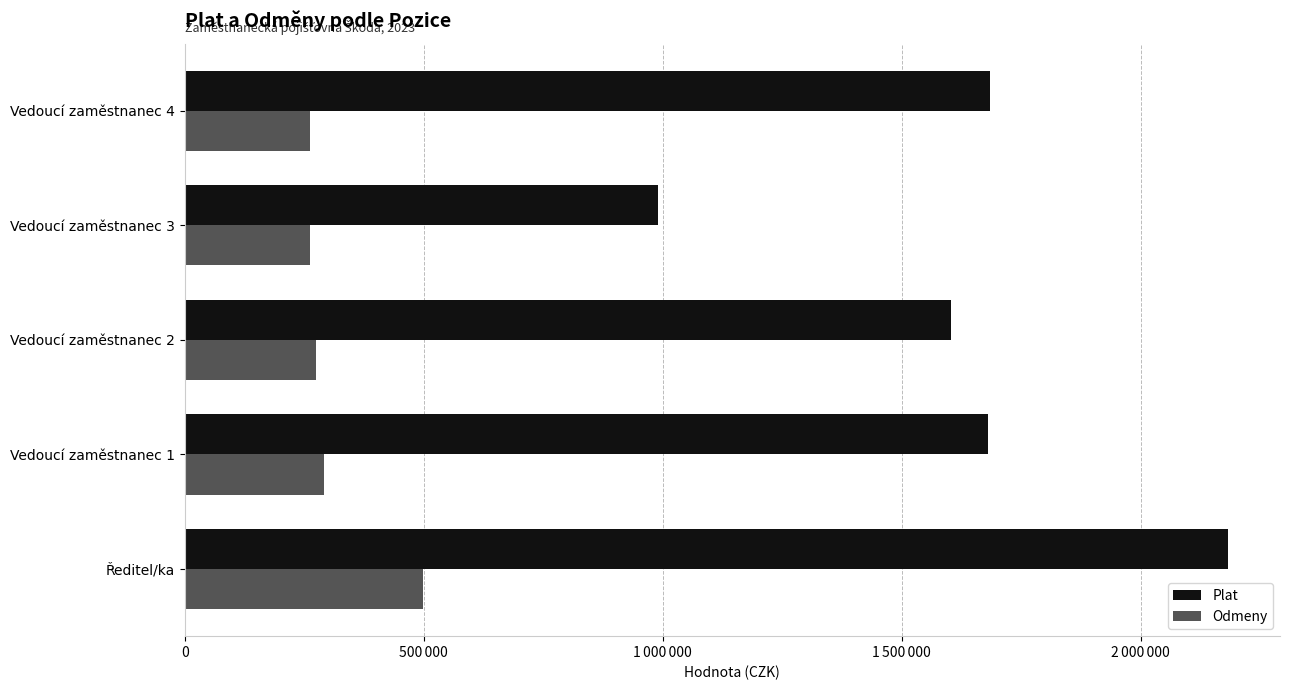

What are all the series names shown in the legend?

Plat, Odmeny